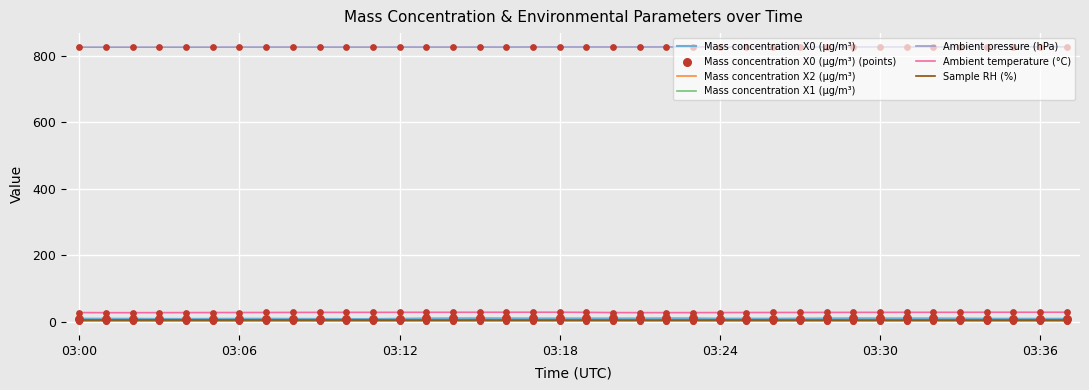

True or false: Ambient temperature (°C) and Sample RH (%) cross at least once.

False